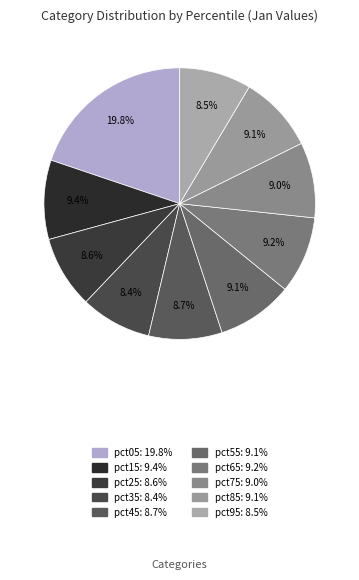

What percentage is the pct35 slice, to the nearest percent?

8%